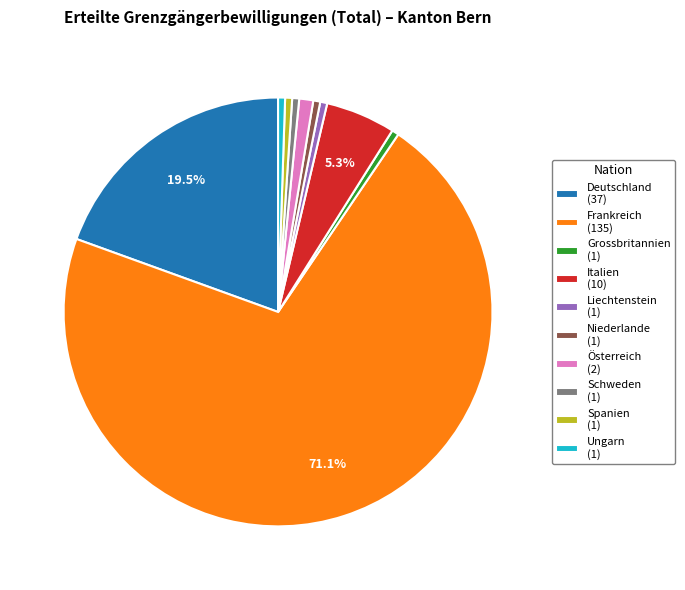

Count the number of slices in the pie.

10